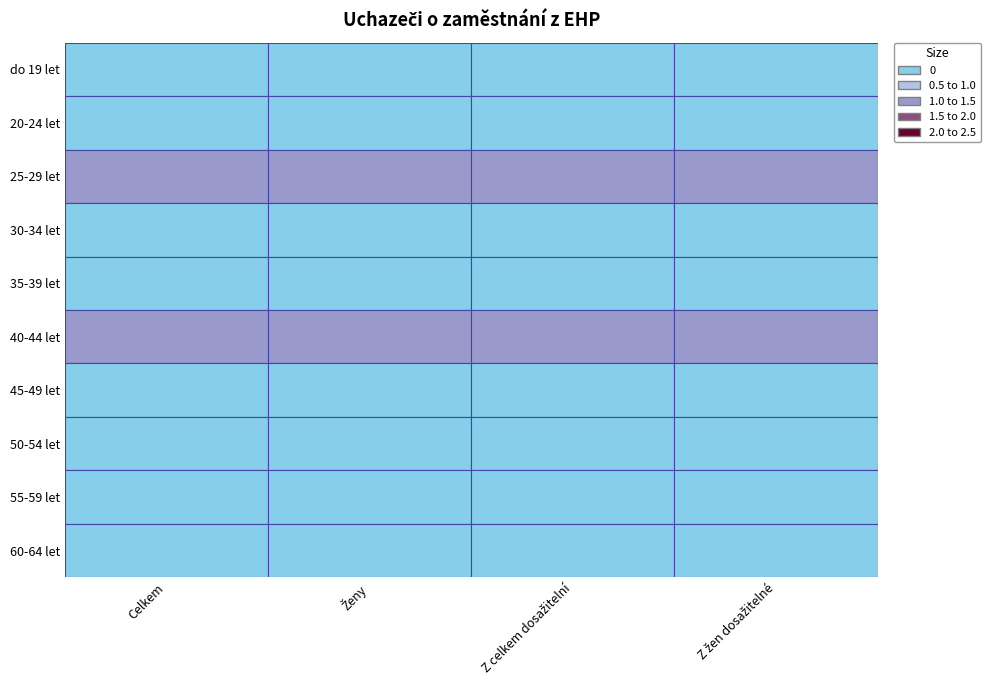

At how many categories does at least one series exceed 0?

4